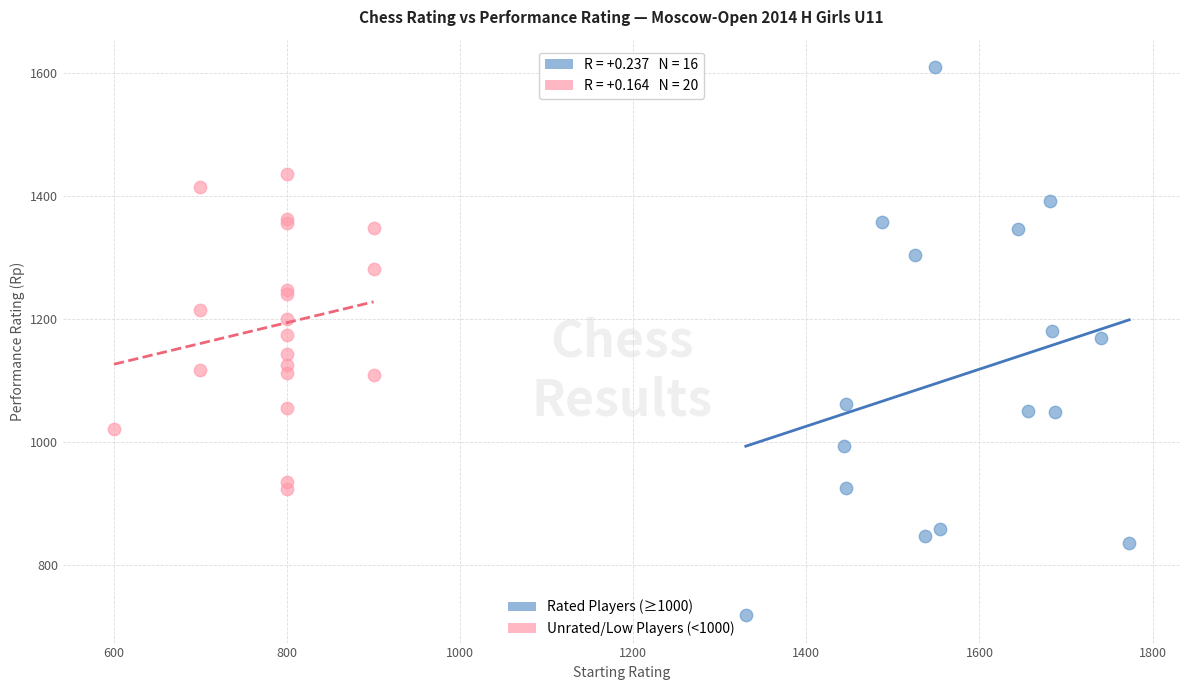

Which series has the widest spread of Y values?

Rated Players (≥1000)